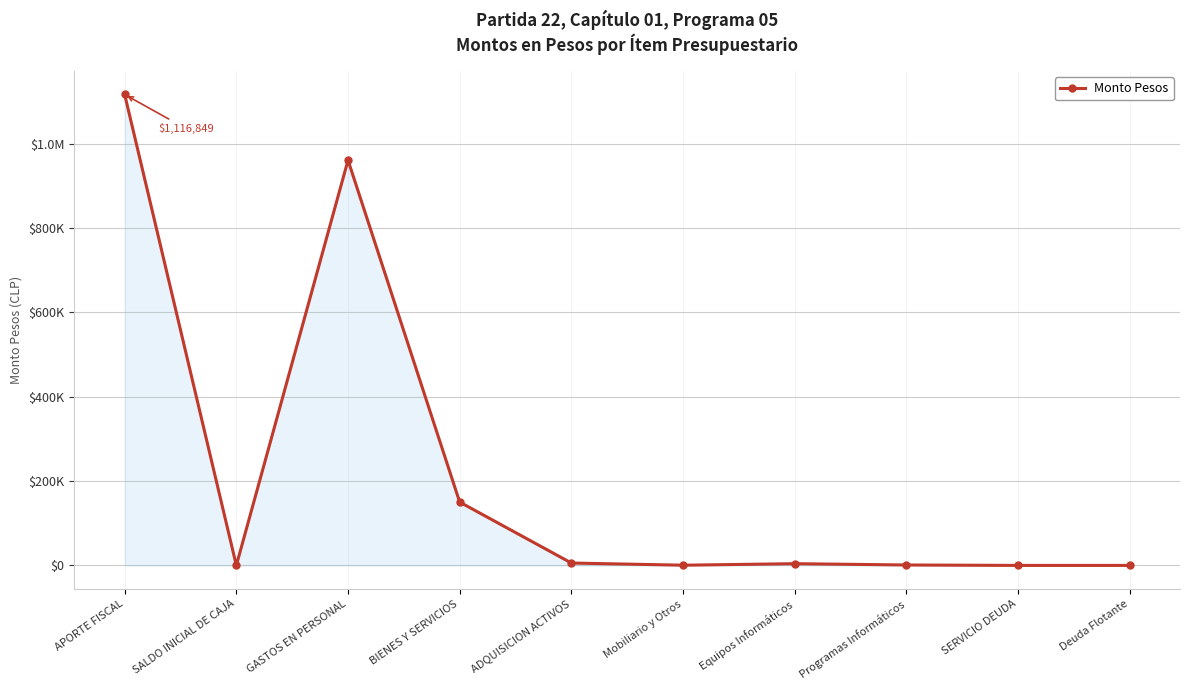

Where is the first local minimum?

SALDO INICIAL DE CAJA